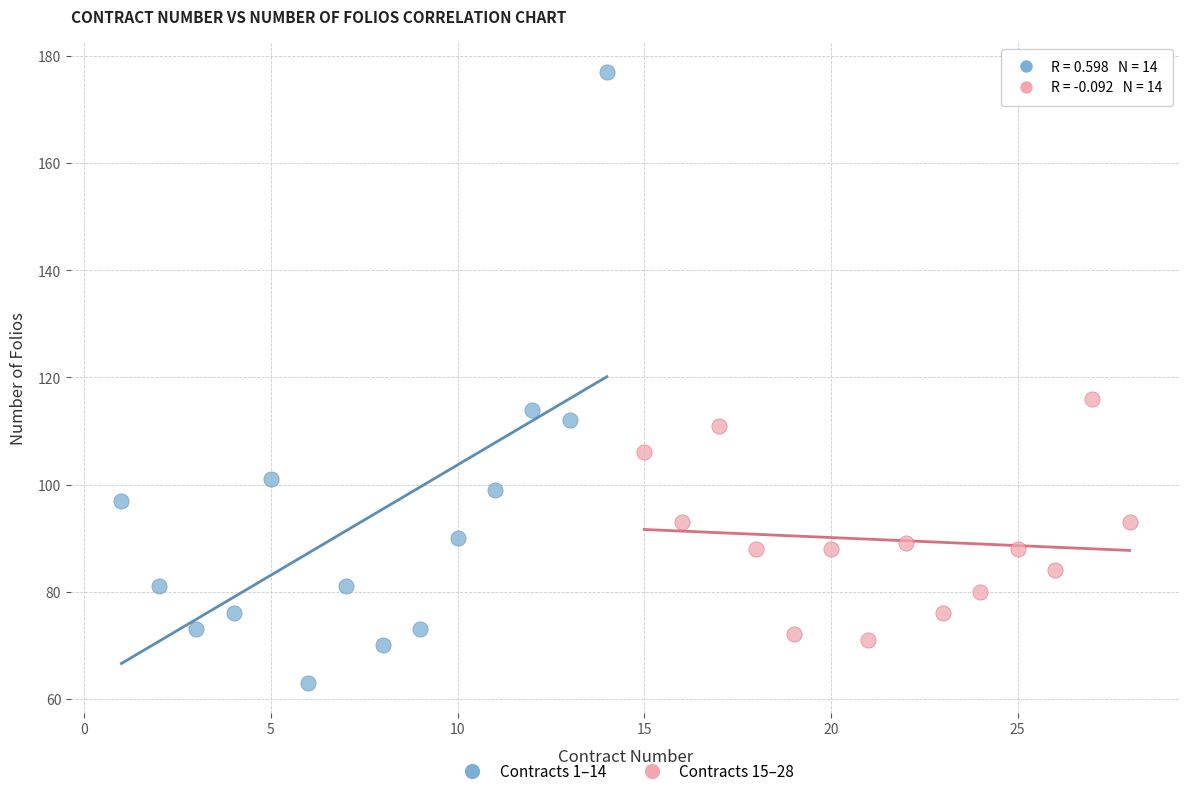

Which series reaches the minimum Y coordinate?

Contracts 1–14